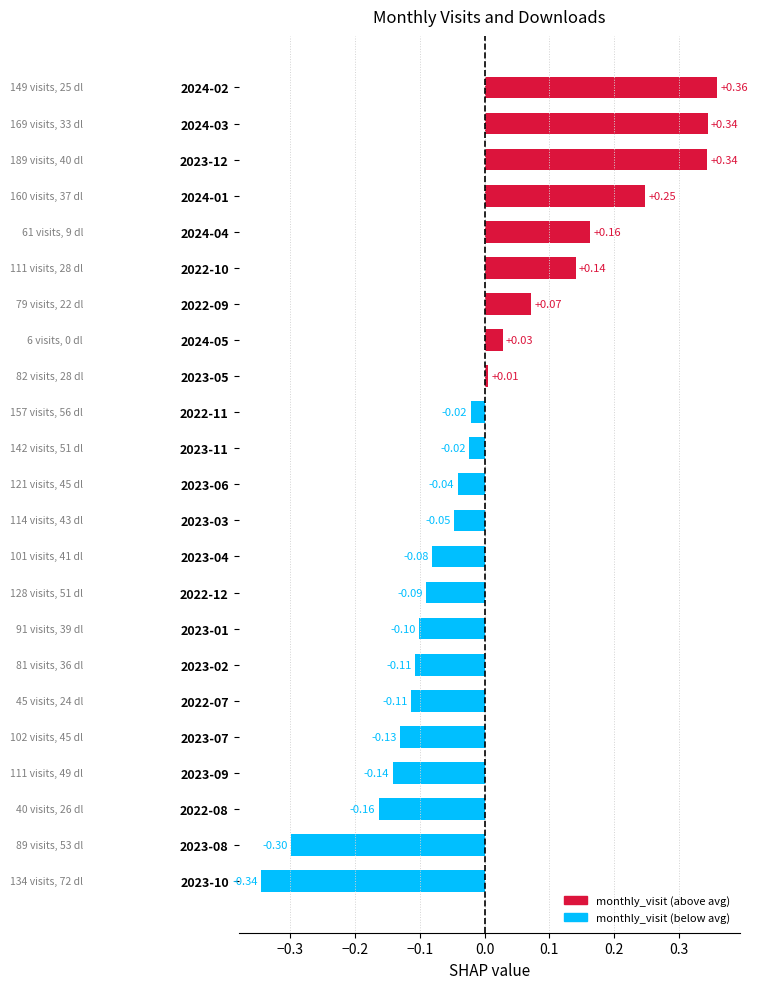

At which category does the chart reach its peak across all series?

2024-02